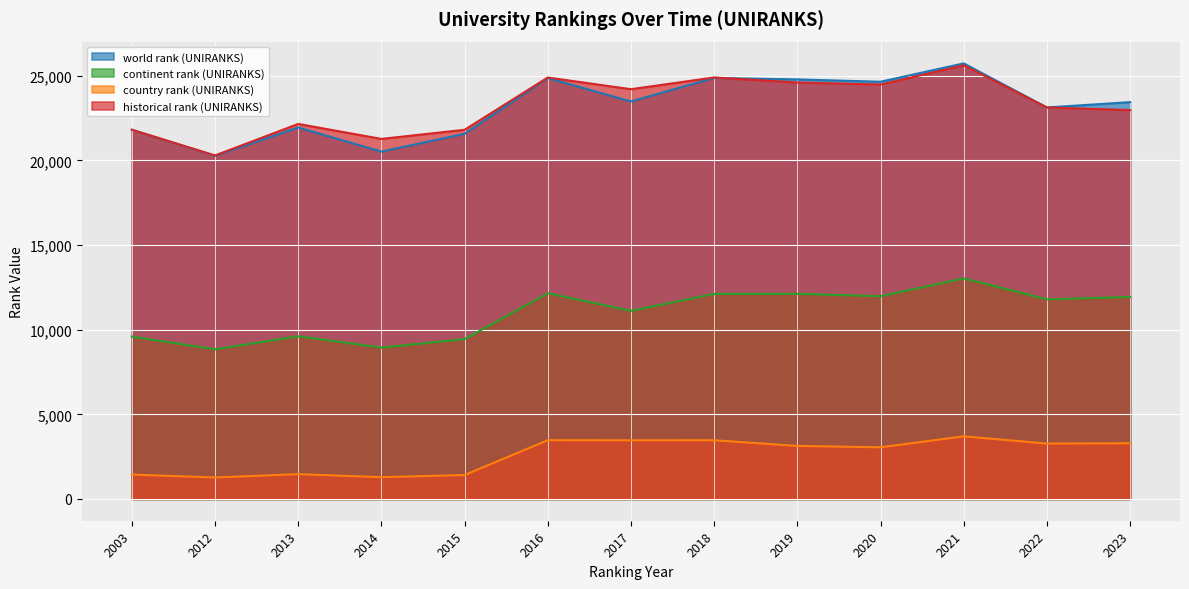

What is the sum of the historical rank (UNIRANKS) values at 2022 and 2023?

46099